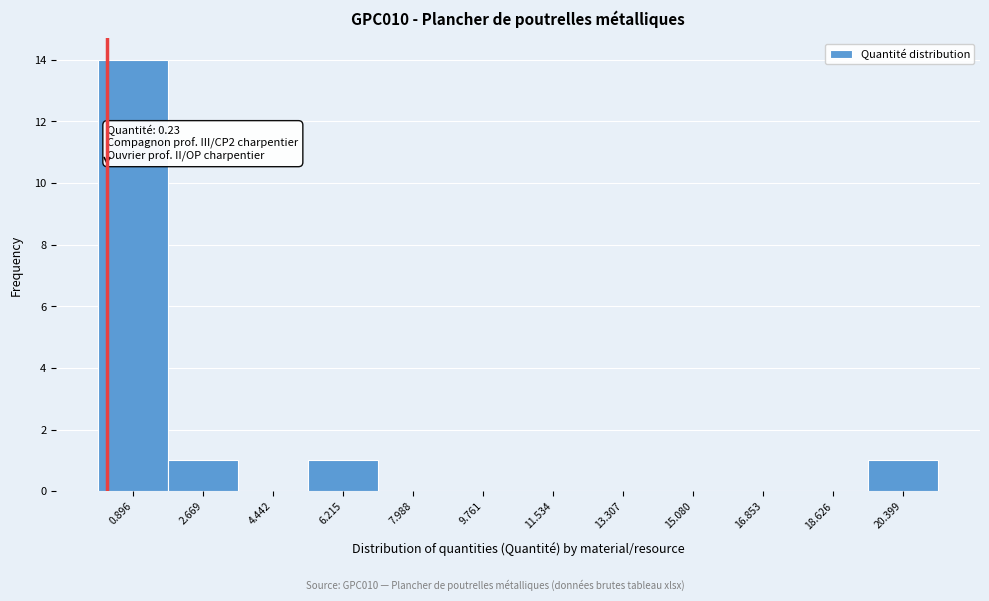

Which range on the x-axis has the tallest bar?

0.0 to 1.8